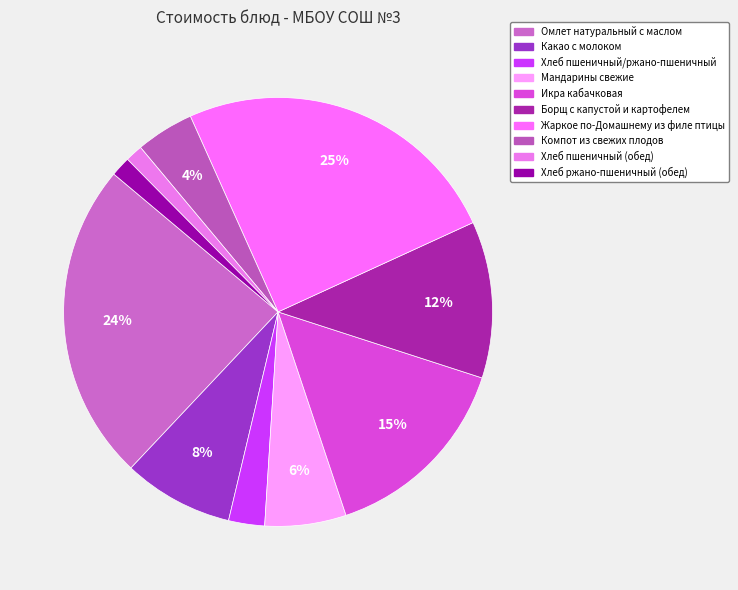

Rank the categories by value from lowest to highest.

Хлеб пшеничный (обед), Хлеб ржано-пшеничный (обед), Хлеб пшеничный/ржано-пшеничный, Компот из свежих плодов, Мандарины свежие, Какао с молоком, Борщ с капустой и картофелем, Икра кабачковая, Омлет натуральный с маслом, Жаркое по-Домашнему из филе птицы